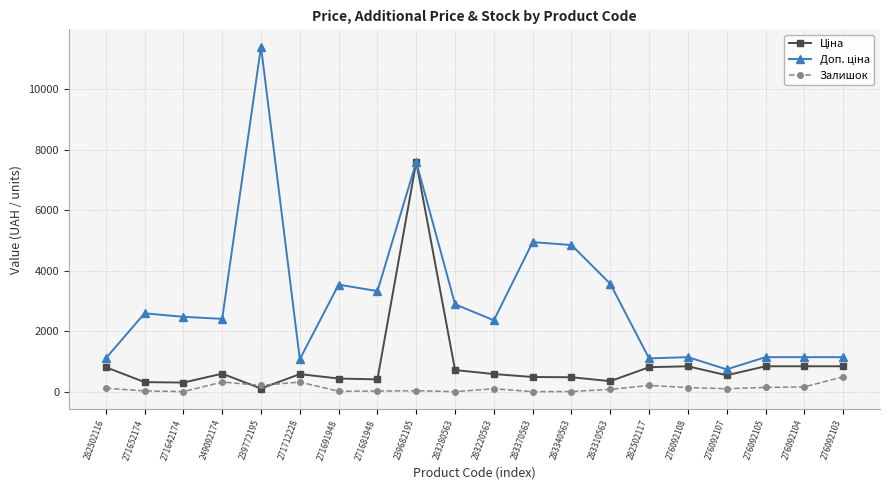

Count the number of categories in the chart.

20